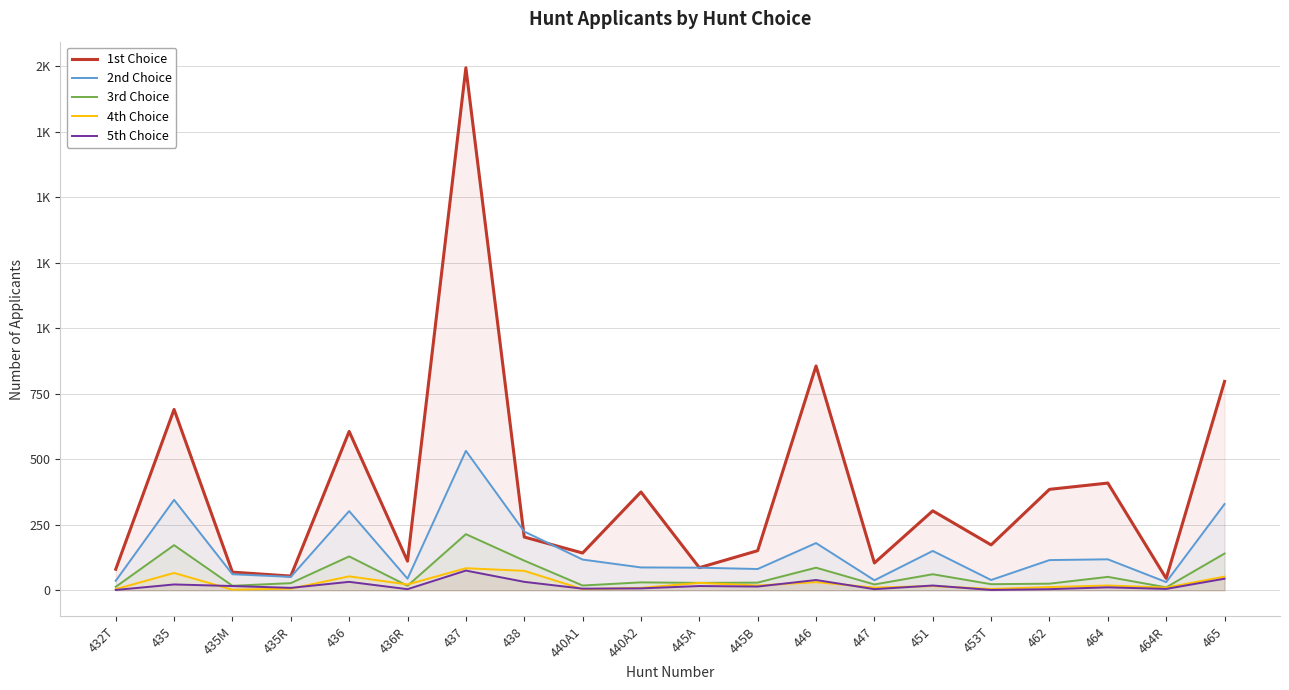

What is the difference between the second highest and second lowest values in the 2nd Choice series?

309